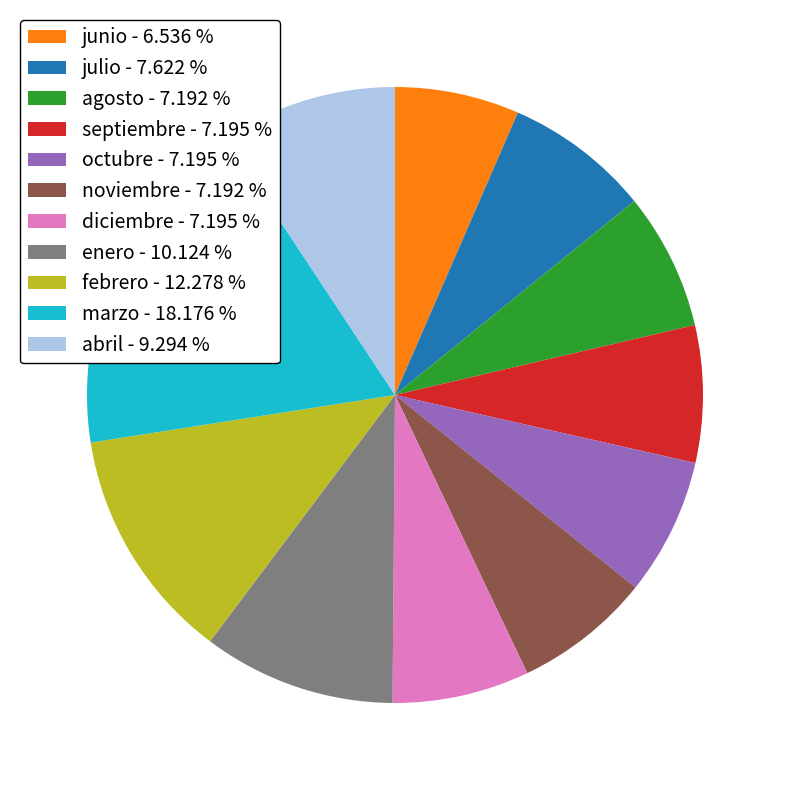

Is it true that febrero is 25% of the pie?

False